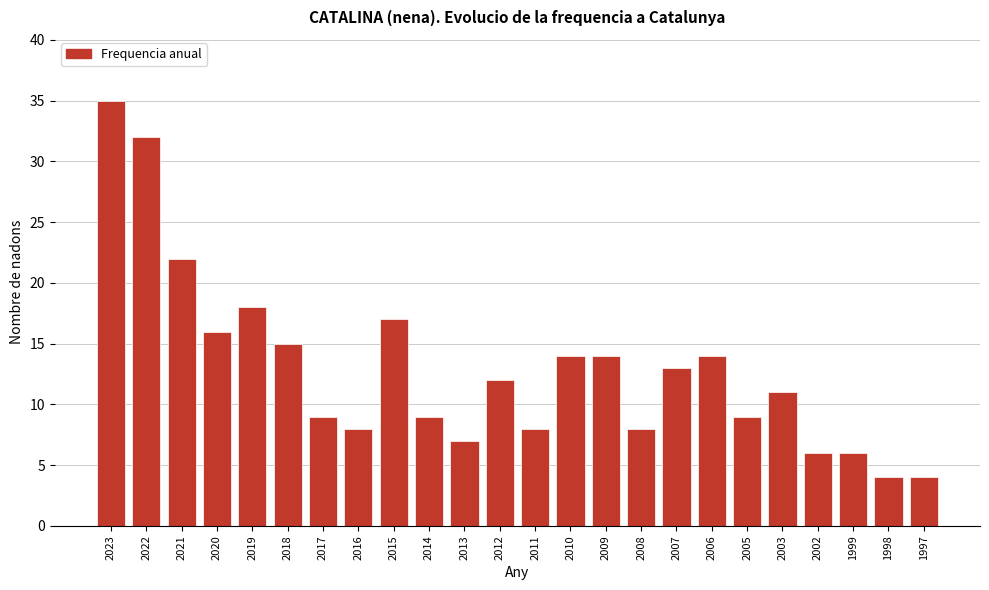

Reading left to right, transcribe all the data shown in this chart.

2023=35	2022=32	2021=22	2020=16	2019=18	2018=15	2017=9	2016=8	2015=17	2014=9	2013=7	2012=12	2011=8	2010=14	2009=14	2008=8	2007=13	2006=14	2005=9	2003=11	2002=6	1999=6	1998=4	1997=4